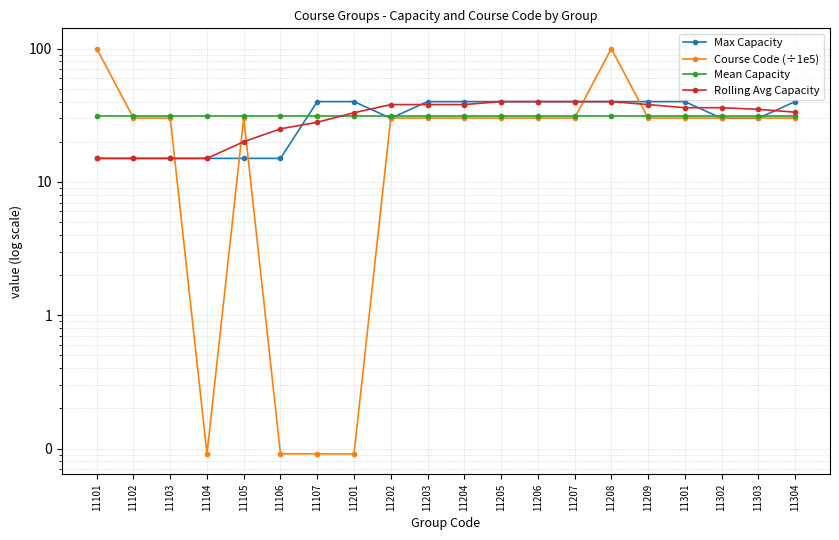

Is the value of Mean Capacity at 11106 greater than the value of Course Code (÷1e5) at 11101?

No